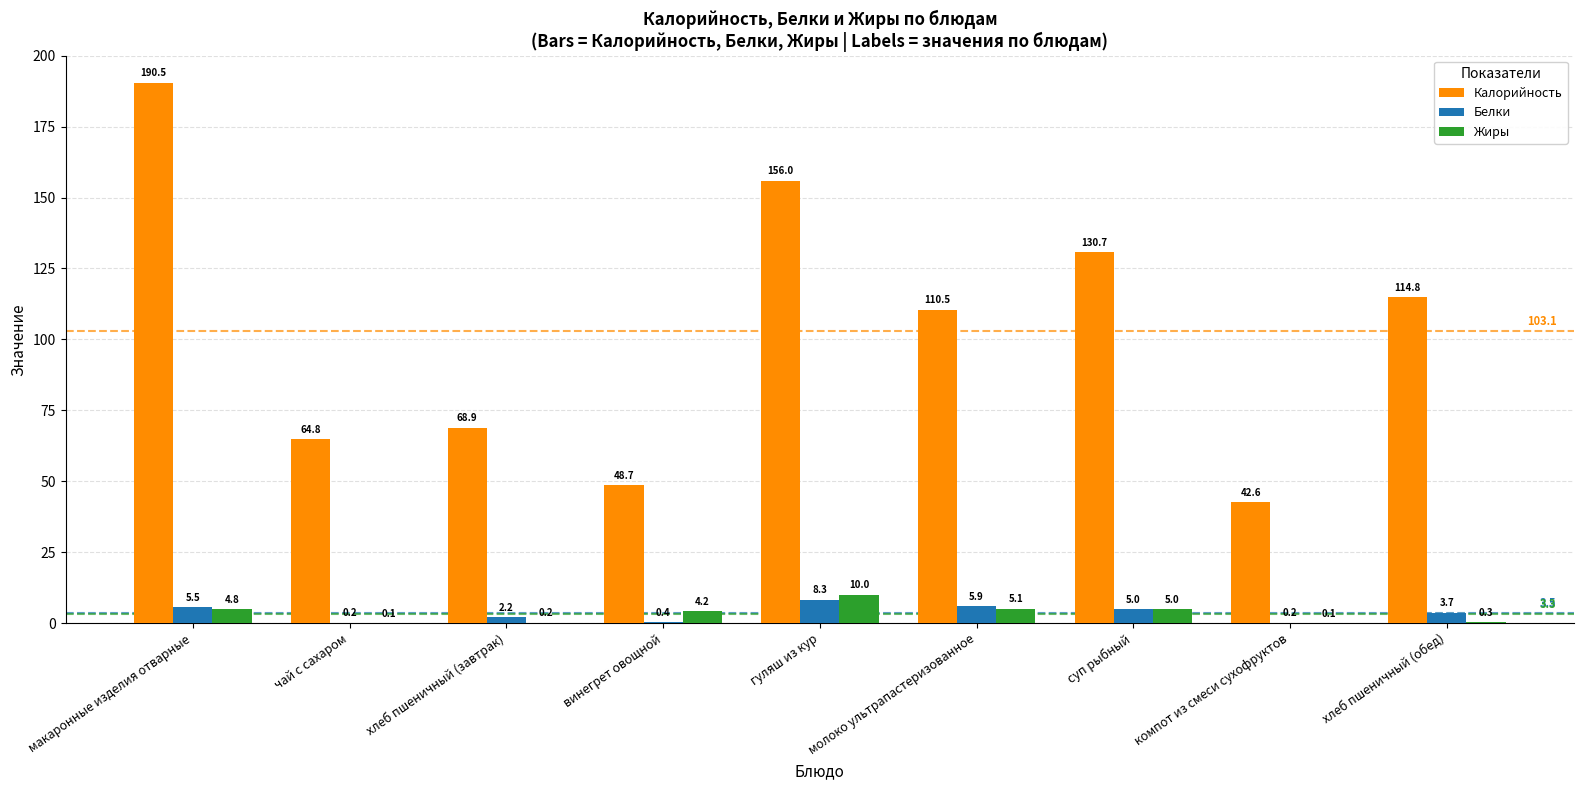

What is the maximum value shown in the chart?

190.5